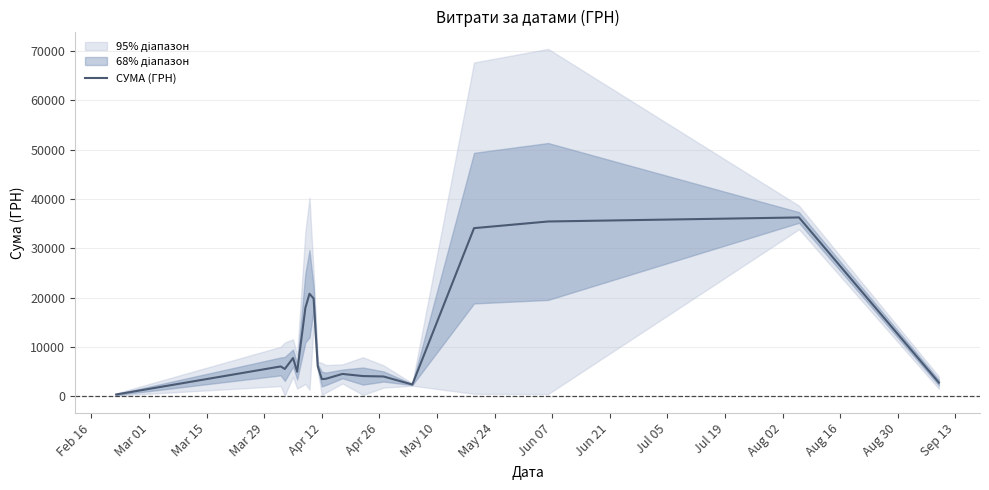

What is the label of the 19th point from the right?

Feb 16